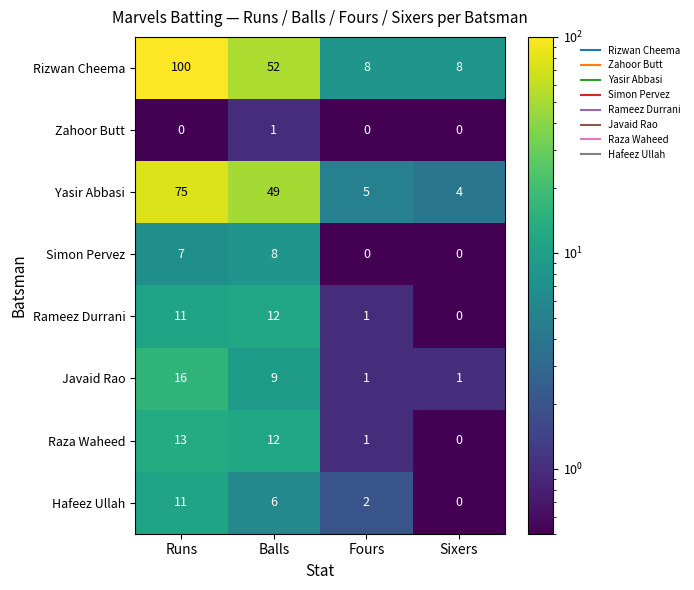

What is the sum of the Rizwan Cheema values at Runs and Sixers?

108